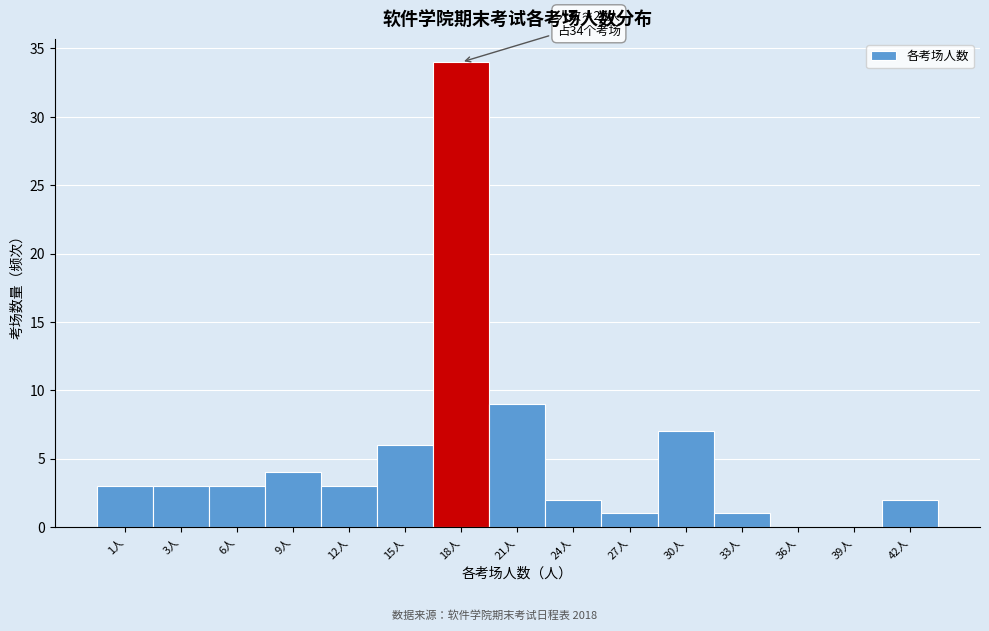

Reading left to right, list all the values displayed in this chart.

1人=3	3人=3	6人=3	9人=4	12人=3	15人=6	18人=34	21人=9	24人=2	27人=1	30人=7	33人=1	36人=0	39人=0	42人=2